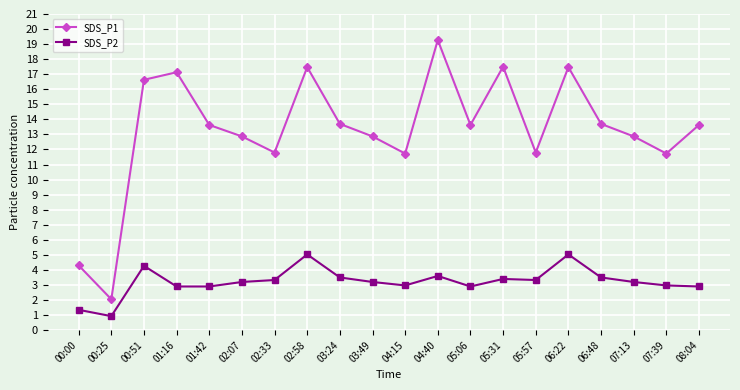

At which category does SDS_P2 reach its first local valley?

00:25